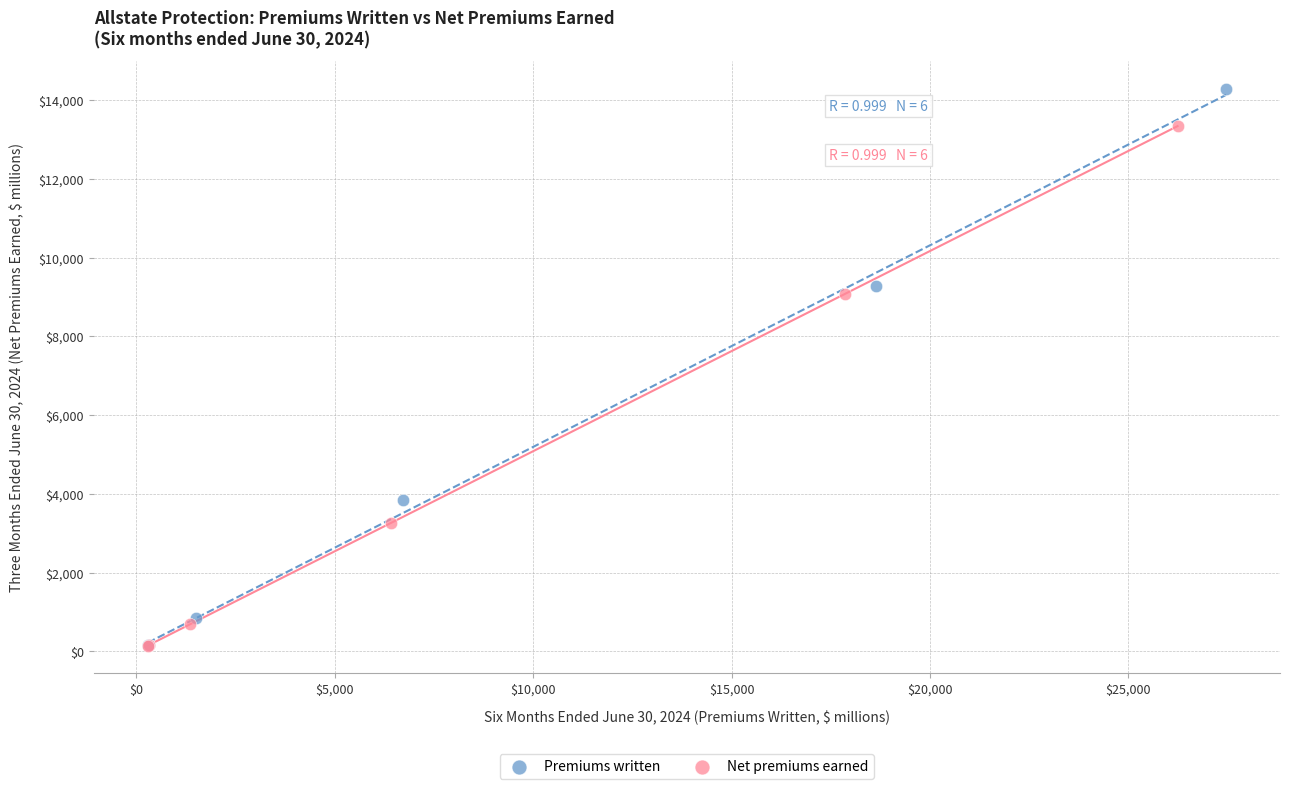

Which series has the largest Y range (max minus min)?

Premiums written